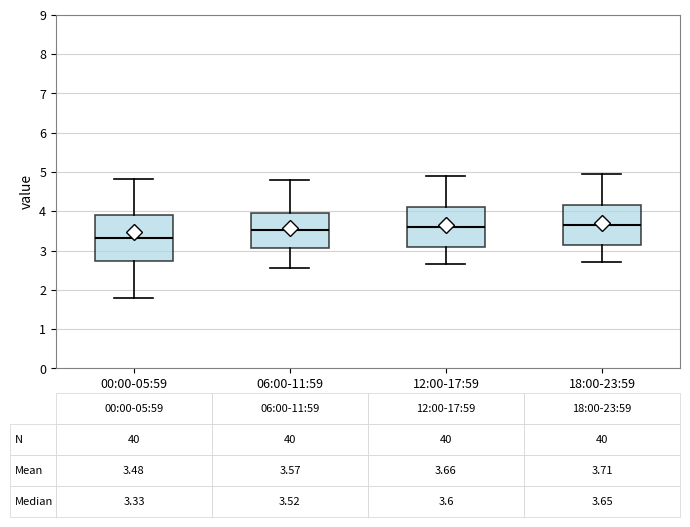

Which box is the tallest, from its lower edge to its upper edge?

00:00-05:59